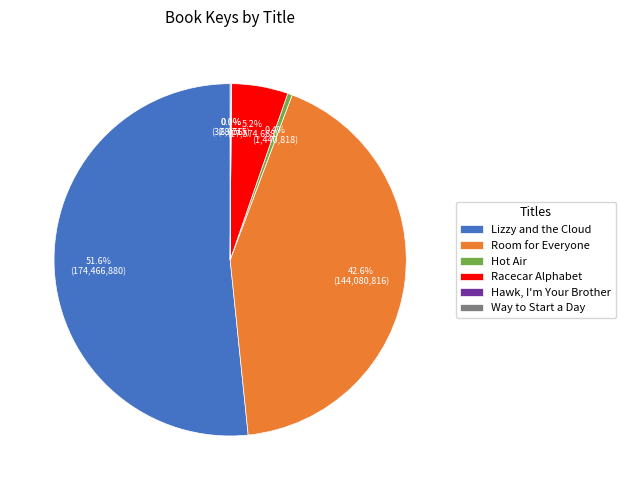

What percentage is NOT represented by Hot Air?

99.6%